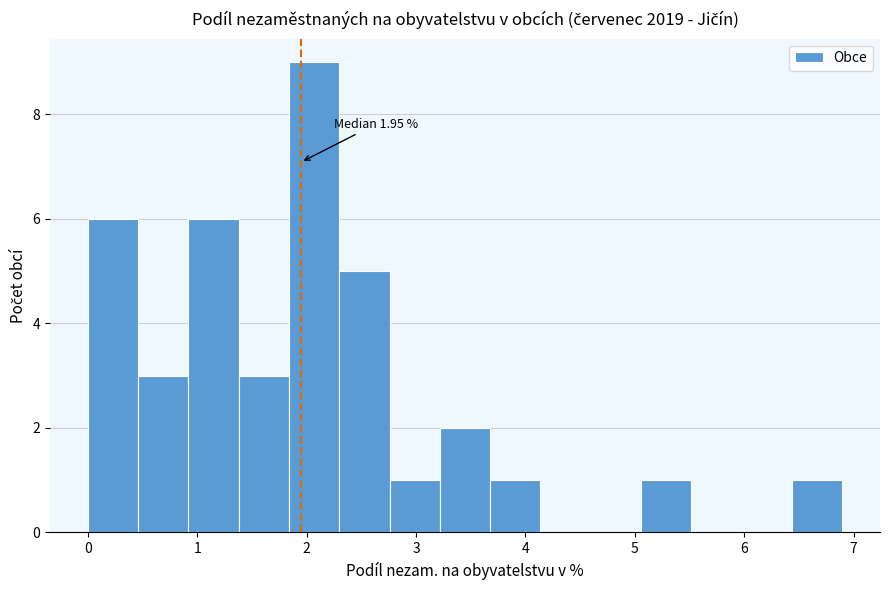

Which range on the x-axis has the tallest bar?

1.8 to 2.3